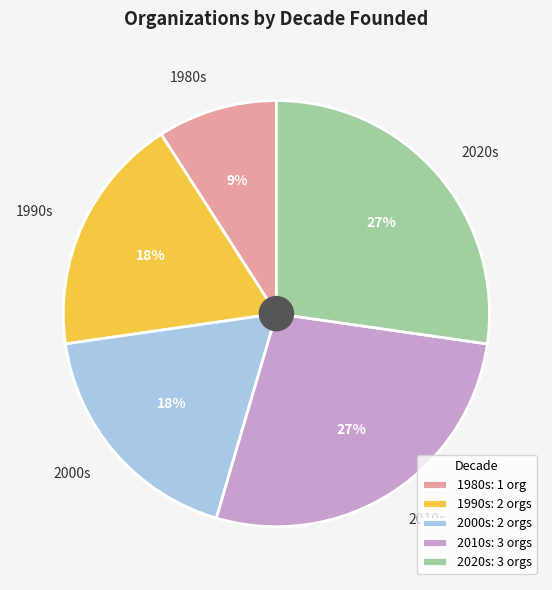

Is there a majority slice in this chart?

No